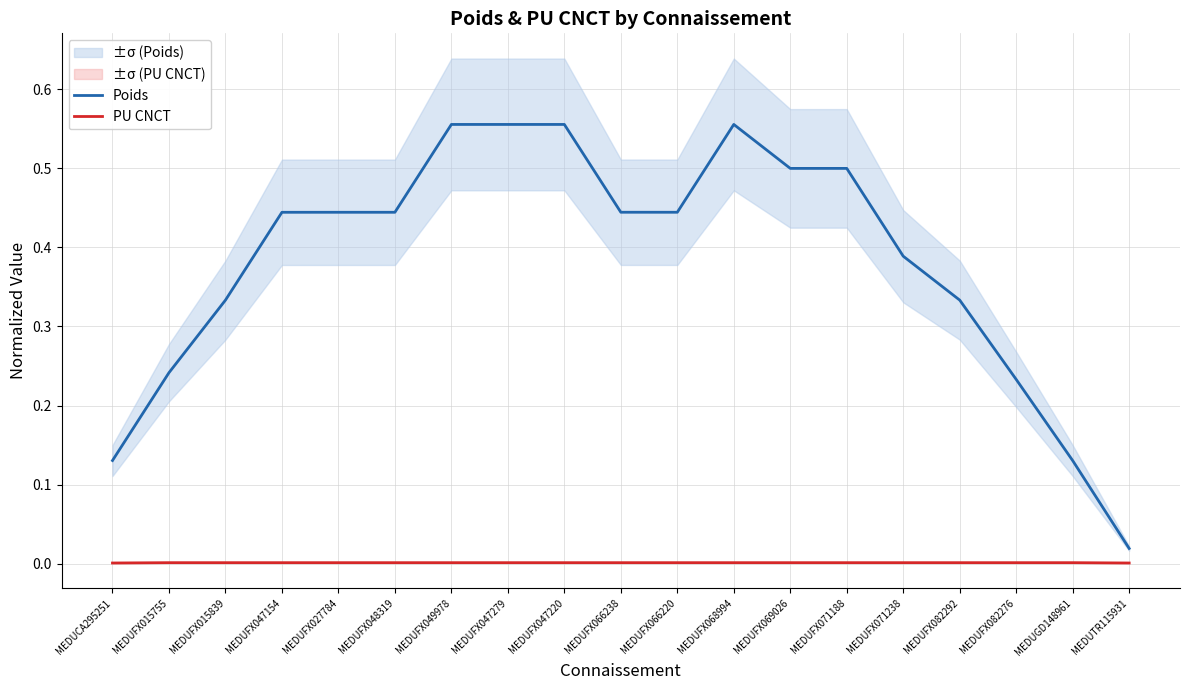

List the series in order of their peak value, highest first.

Poids, PU CNCT